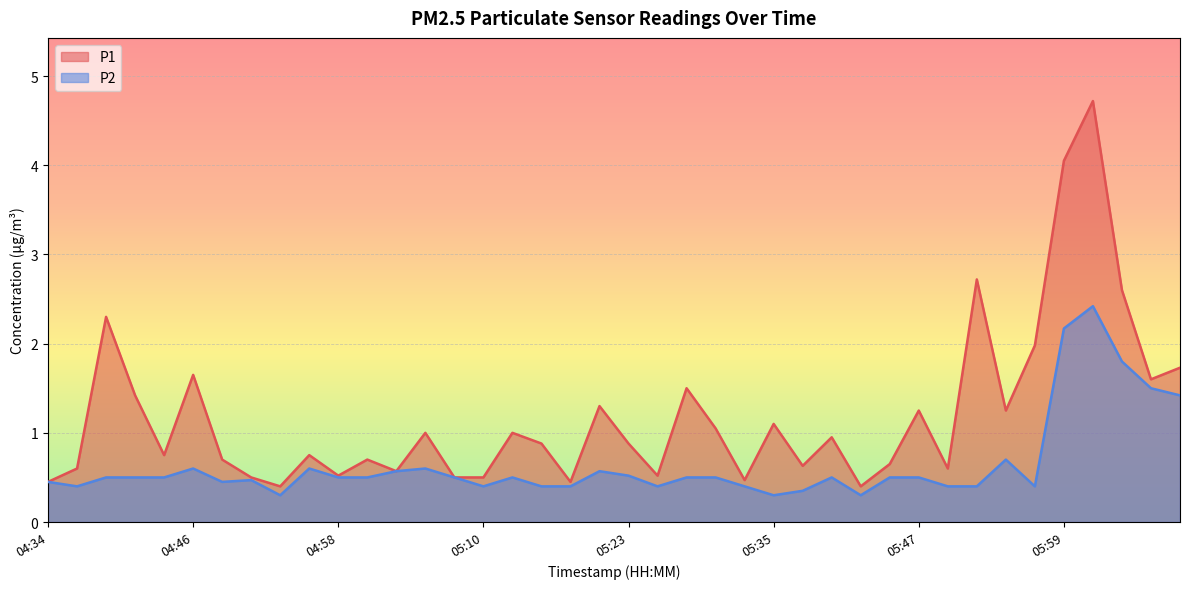

Which series has the largest total across all categories?

P1